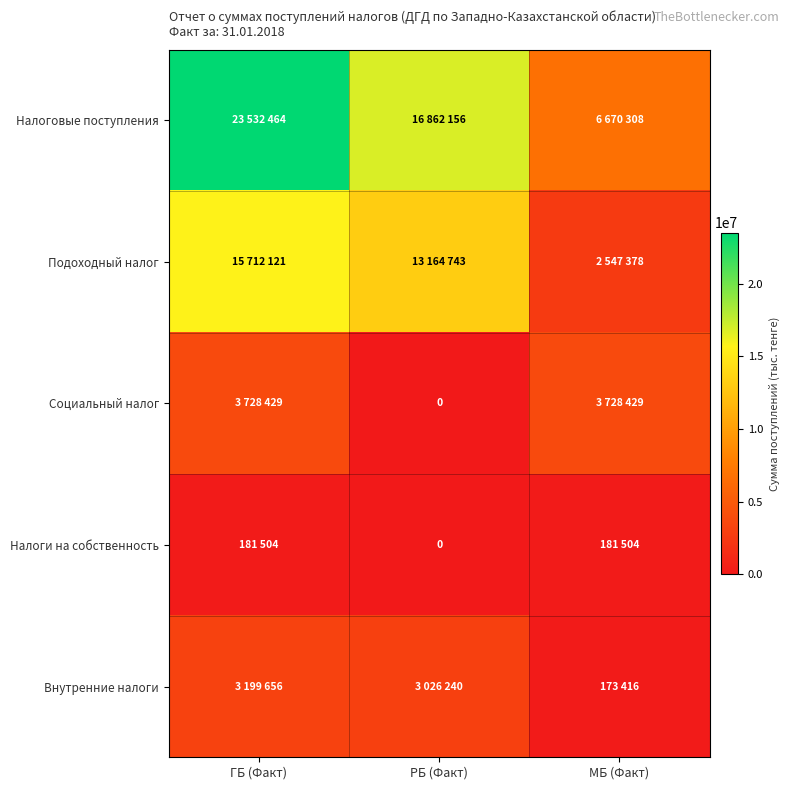

Between ГБ (Факт) and МБ (Факт), which series saw the biggest shift?

Налоговые поступления